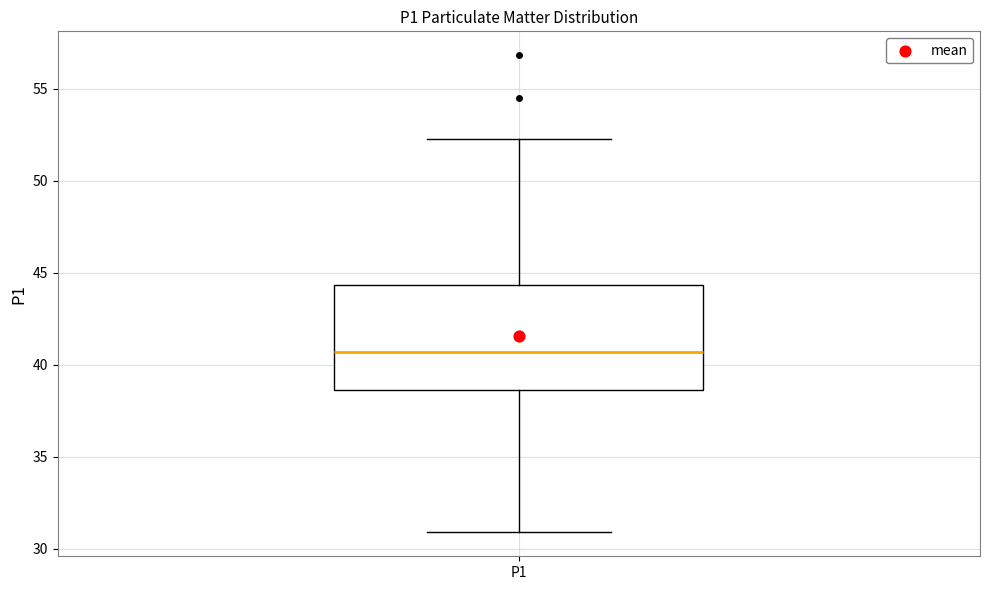

Read this box plot against the y-axis: the position of the median line, the range covered by the box, and the ends of both whiskers. The values are not printed on the chart, so give them approximately, as read against the axis.

median 40.5, box 38.5 to 44.5, whiskers 31.0 to 52.5